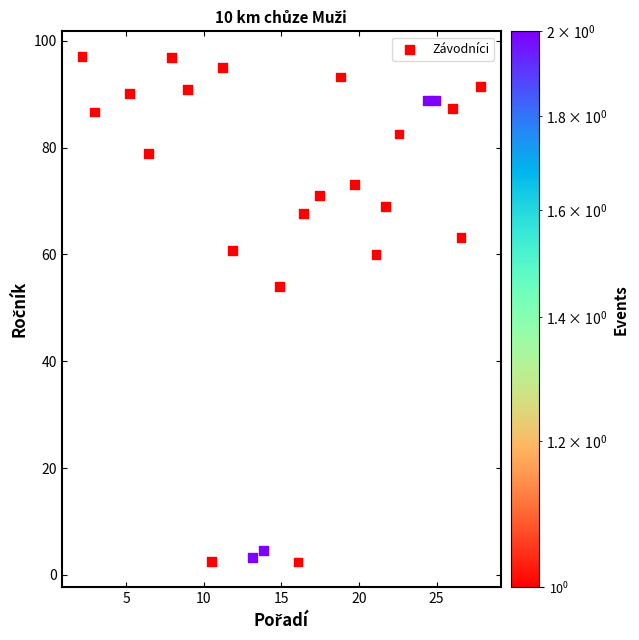

What is the range of X values (max minus min)?

25.7